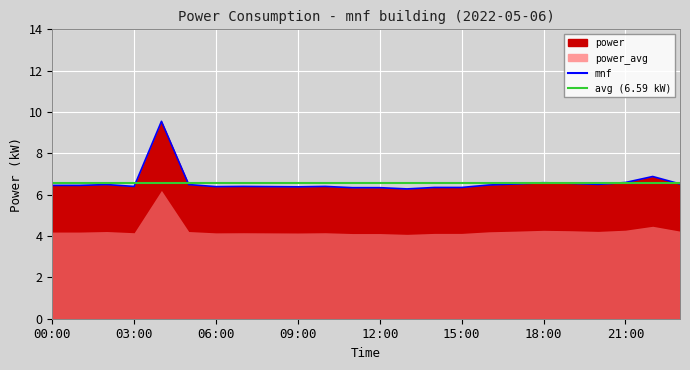

Reading left to right, extract all data points from this chart.

6.5	6.5	6.5	6.4	9.6	6.5	6.4	6.4	6.4	6.4	6.4	6.3	6.3	6.3	6.3	6.3	6.5	6.5	6.6	6.5	6.5	6.6	6.9	6.5